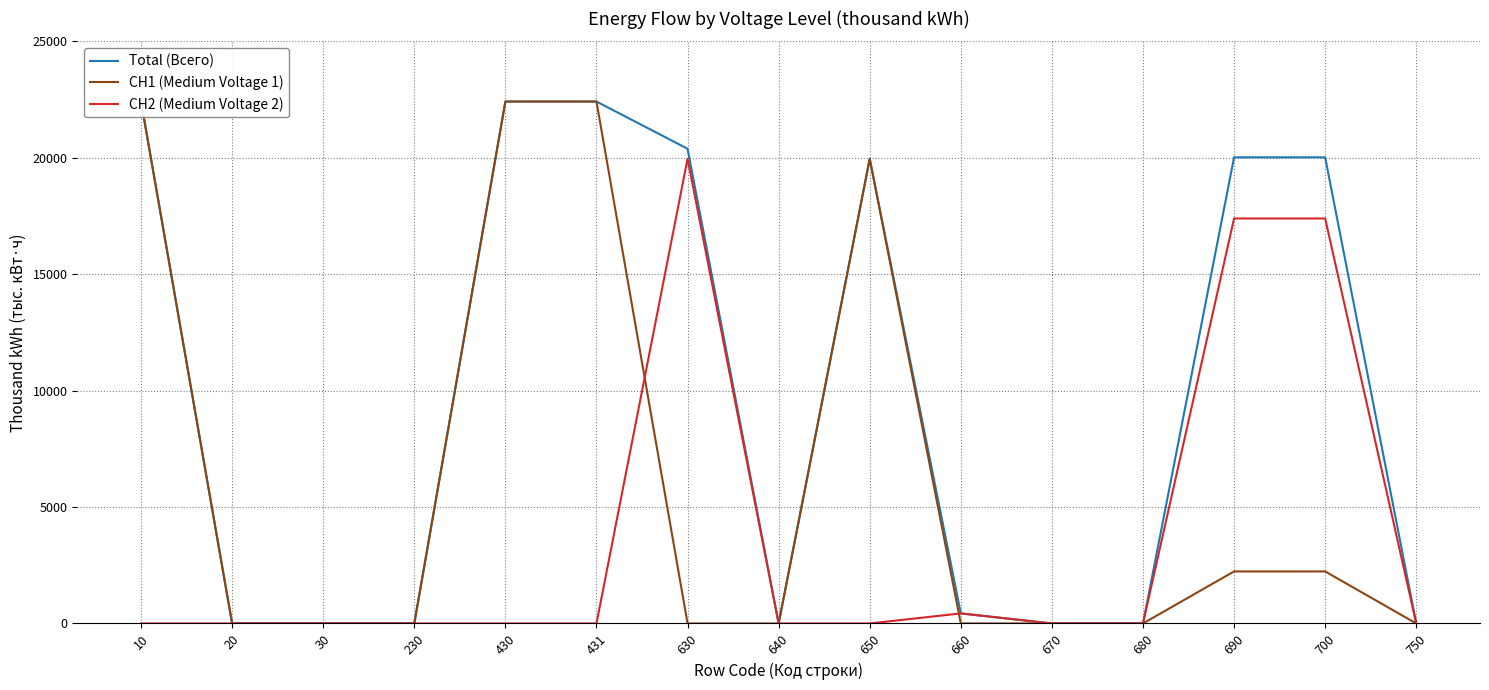

Which category has the highest value in the Total (Всего) series?

10